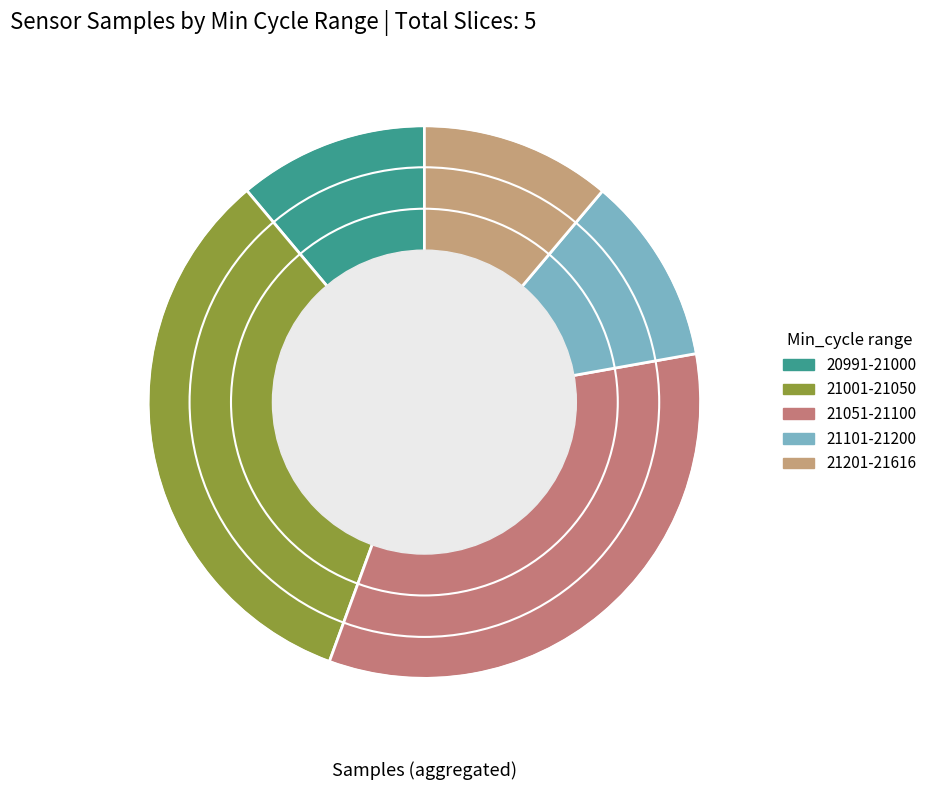

How many slices are in this pie chart?

5